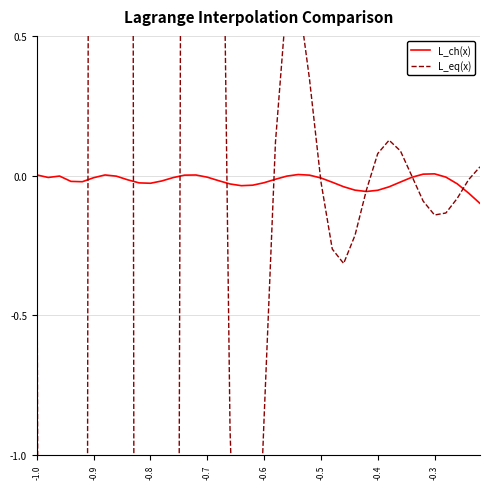

Rank the series by their maximum value, from lowest to highest.

L_ch(x), L_eq(x)